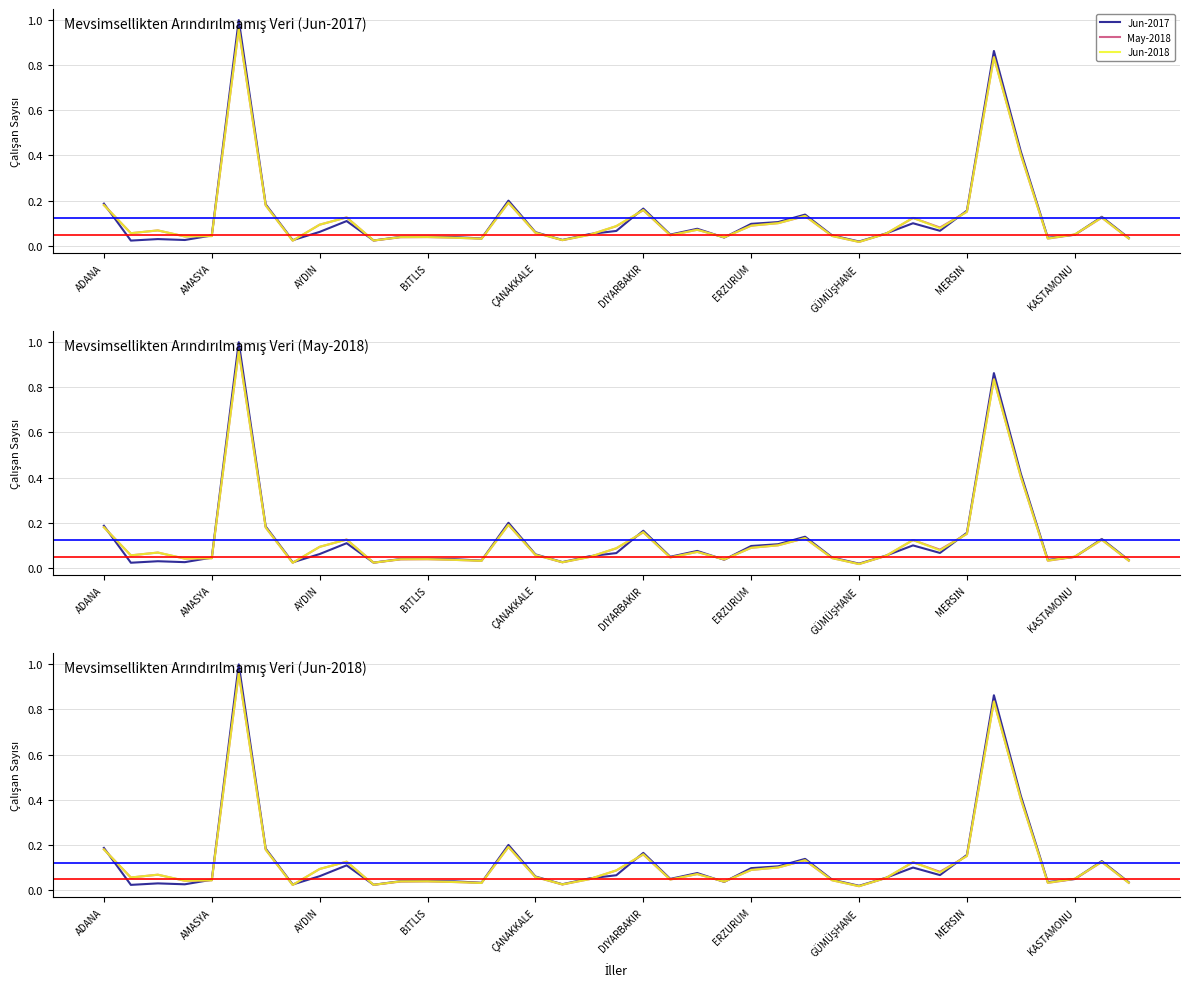

What are all the series names shown in the legend?

Jun-2017, May-2018, Jun-2018